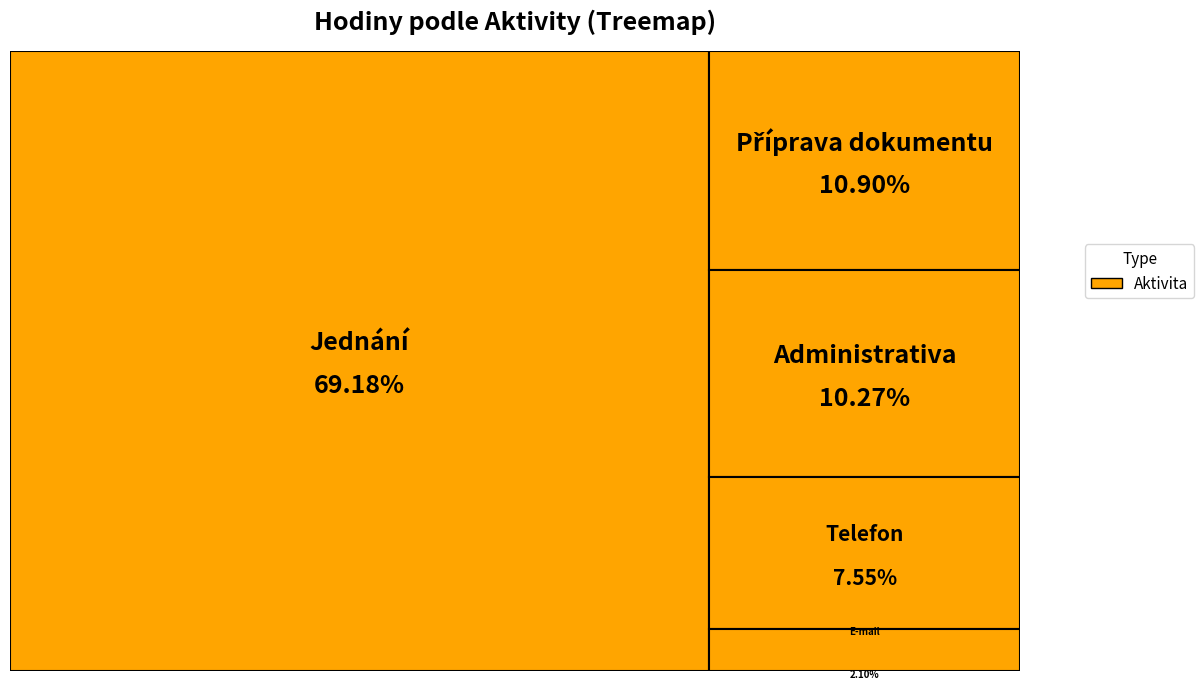

Which category has the smallest portion of the pie?

E-mail